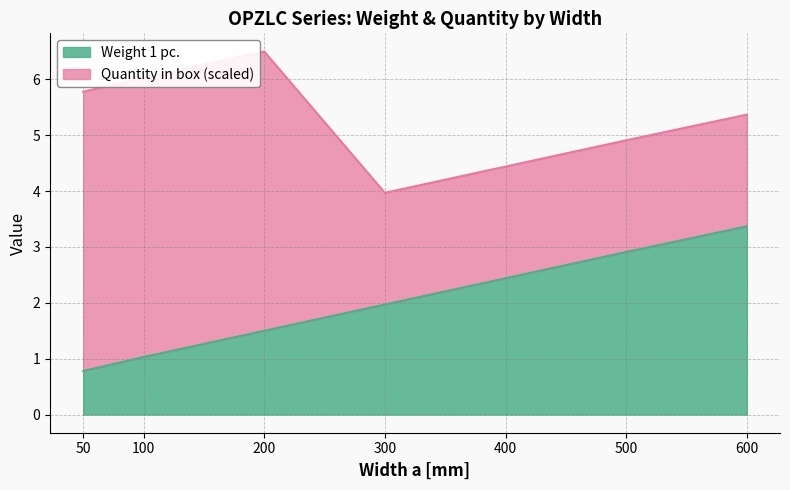

What is the maximum value for Weight 1 pc.?

3.4